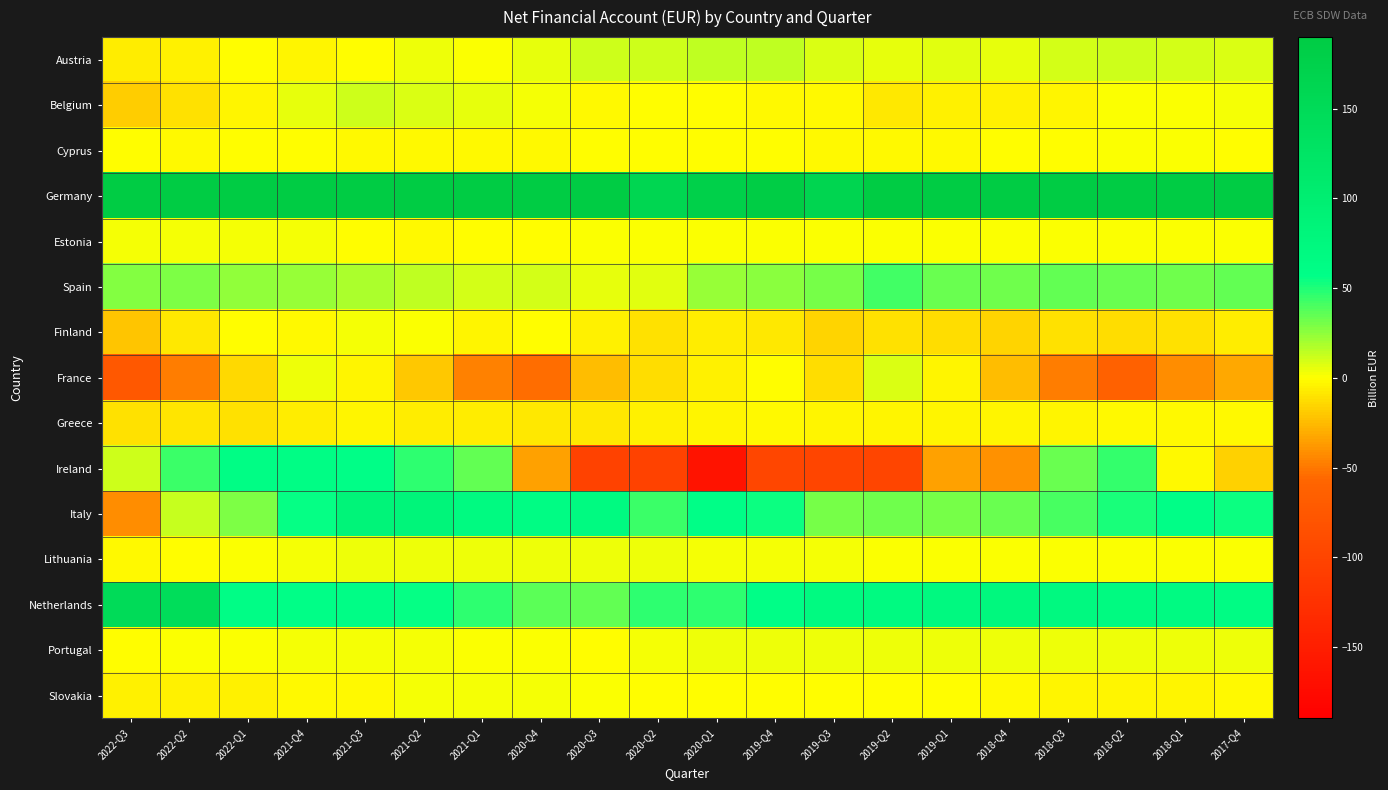

Which series has the largest range (max minus min)?

Ireland